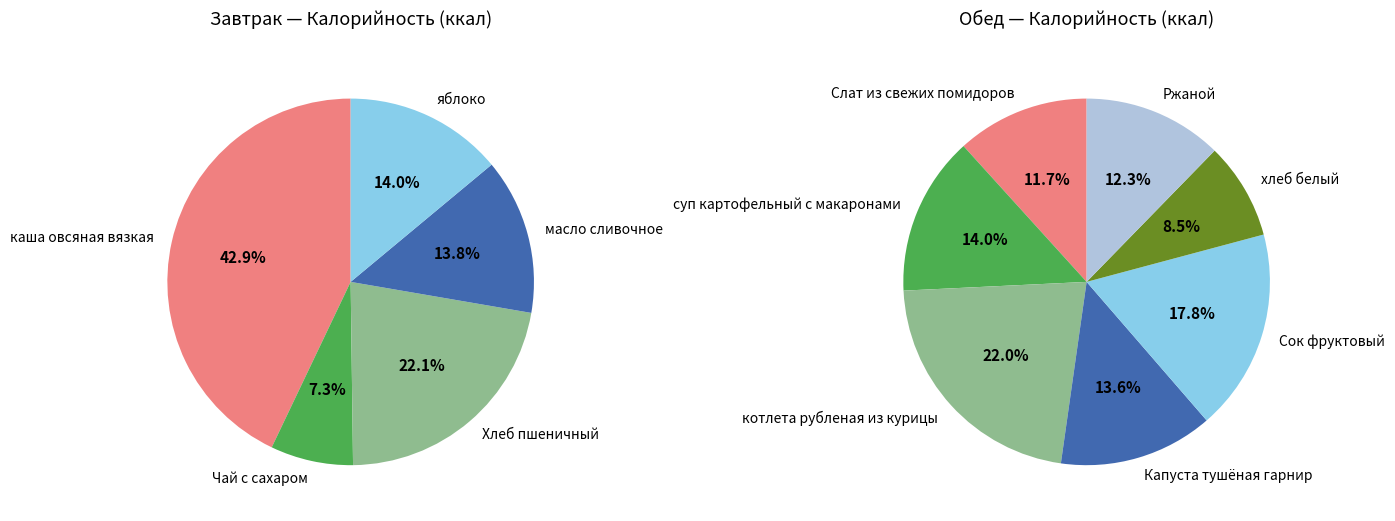

Is there any slice that represents more than half of the pie?

No